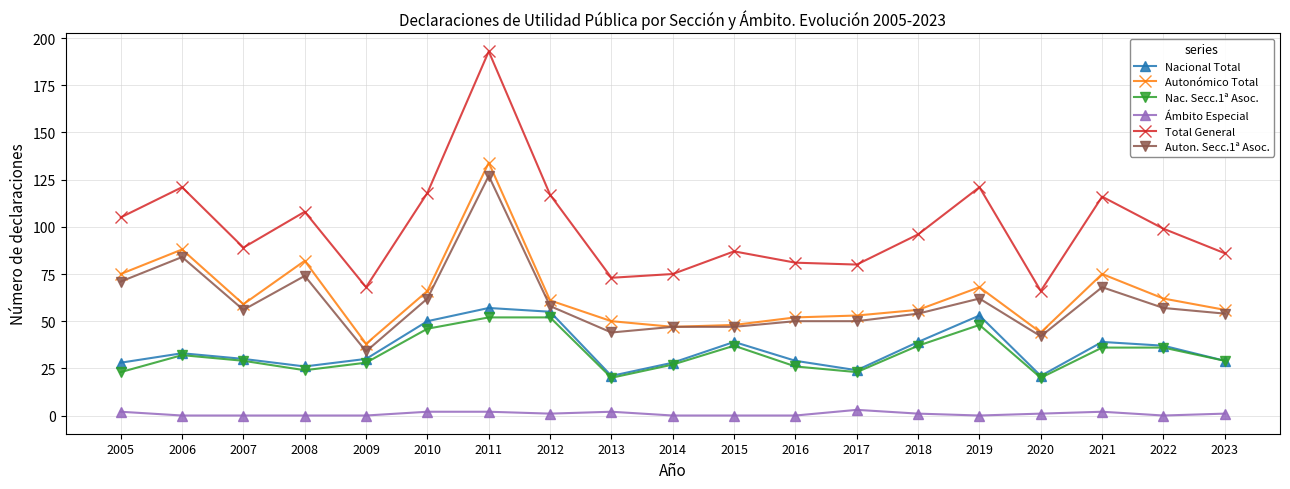

Where is the first local maximum for Nac. Secc.1ª Asoc.?

2006